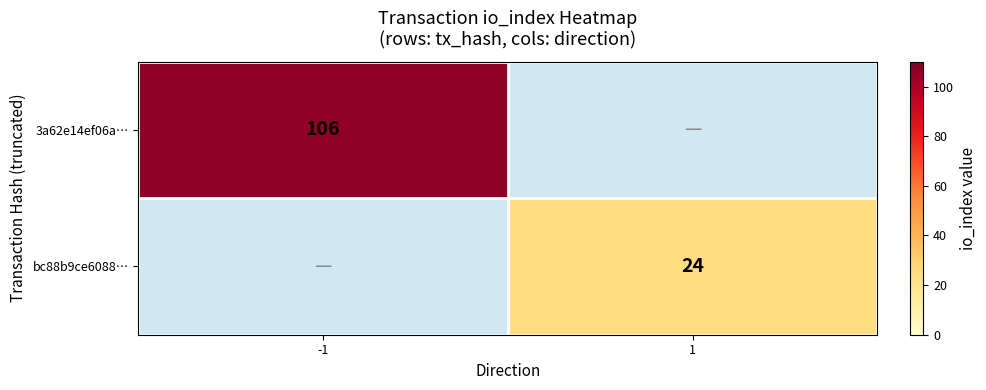

The value of bc88b9ce6088… at 1 is 10. True or false?

False